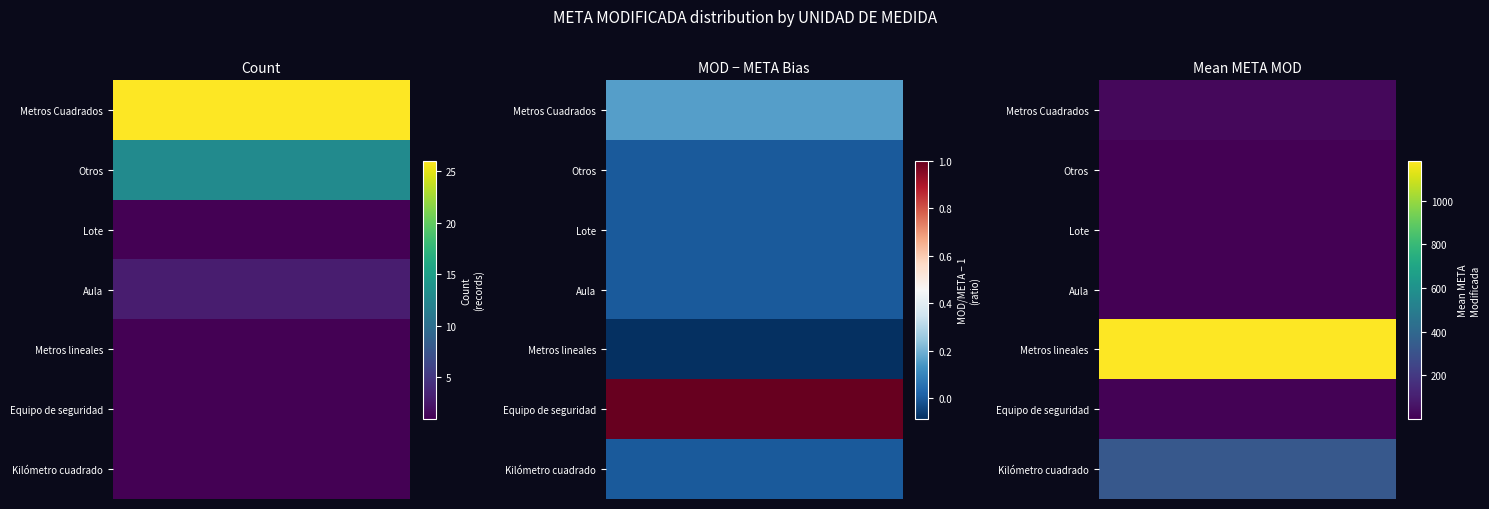

Which series has the largest range (max minus min)?

Metros Cuadrados